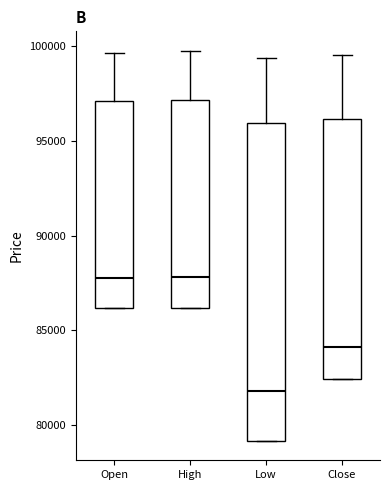

Reading left to right, transcribe this box plot: for each box, give where its median line is, the range the box spans, and where its two whiskers end, as read against the y-axis. The values are not printed on the chart, so give them approximately, as read against the axis.

Open: median 88000, box 86000 to 97000, whiskers 86000 to 99500
High: median 88000, box 86000 to 97000, whiskers 86000 to 100000
Low: median 82000, box 79000 to 96000, whiskers 79000 to 99500
Close: median 84000, box 82500 to 96000, whiskers 82500 to 99500